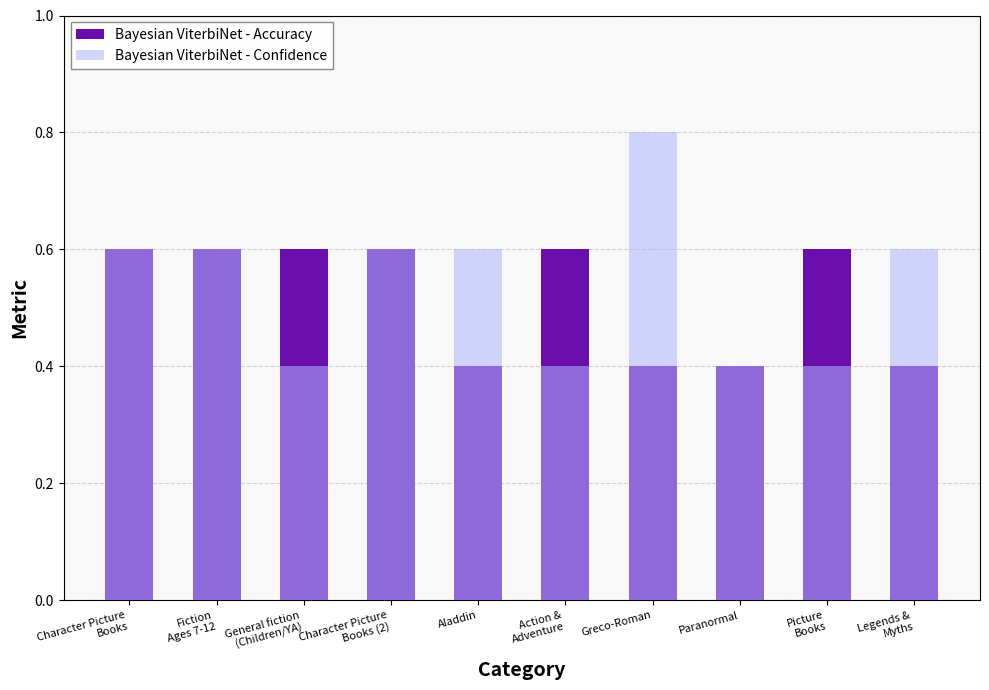

Which series has the largest total across all categories?

Bayesian ViterbiNet - Confidence